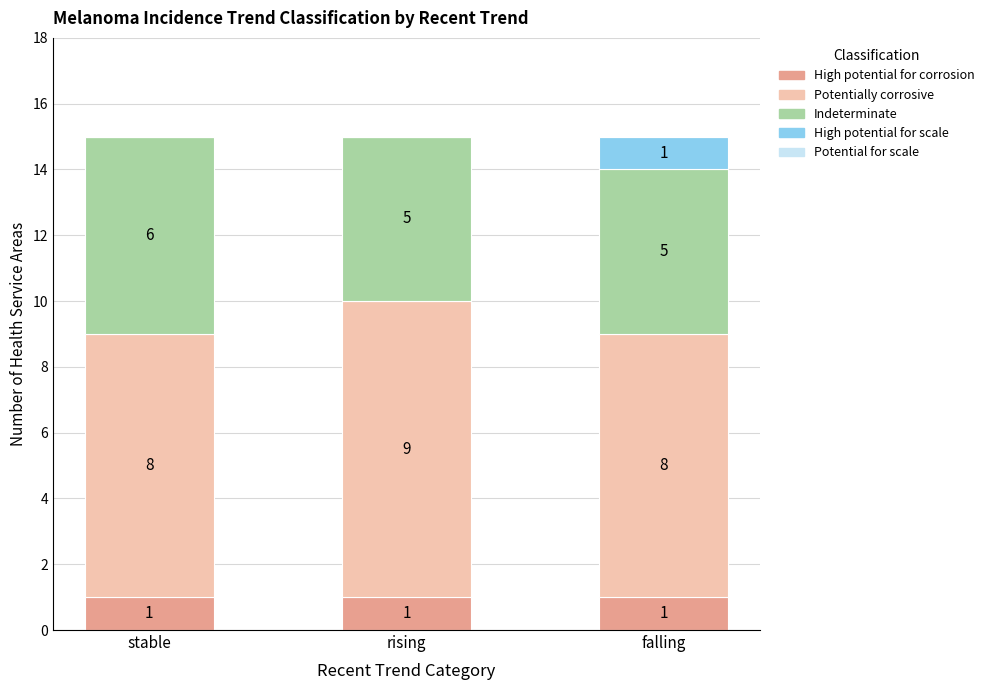

What is the sum of all High potential for corrosion values?

3